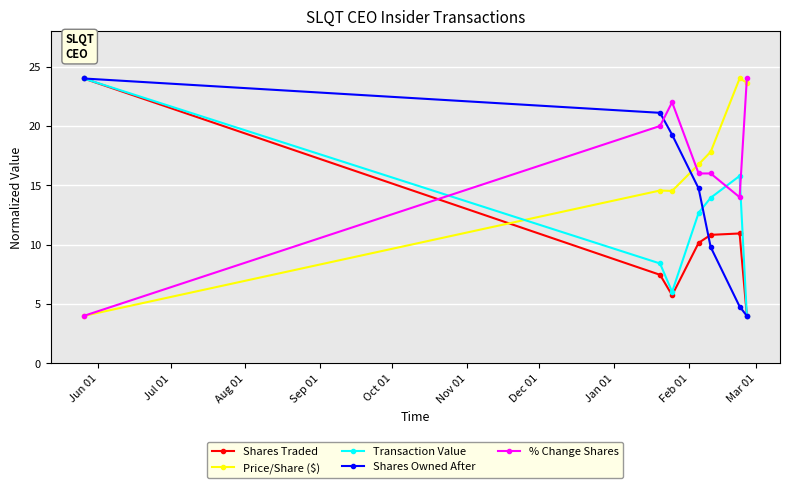

At how many categories does at least one series exceed 12?

7